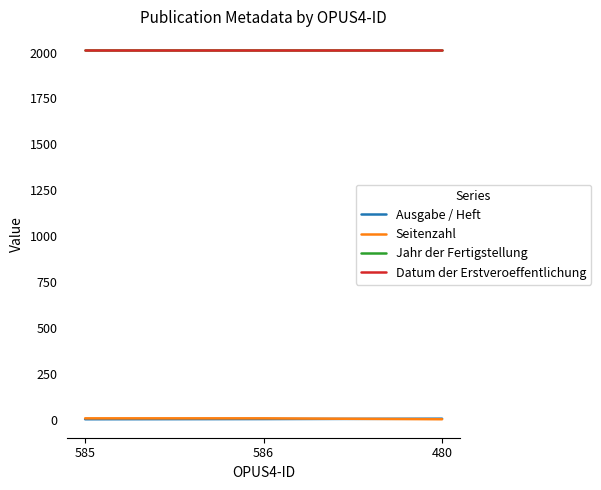

List the series in order of their peak value, highest first.

Jahr der Fertigstellung, Datum der Erstveroeffentlichung, Seitenzahl, Ausgabe / Heft